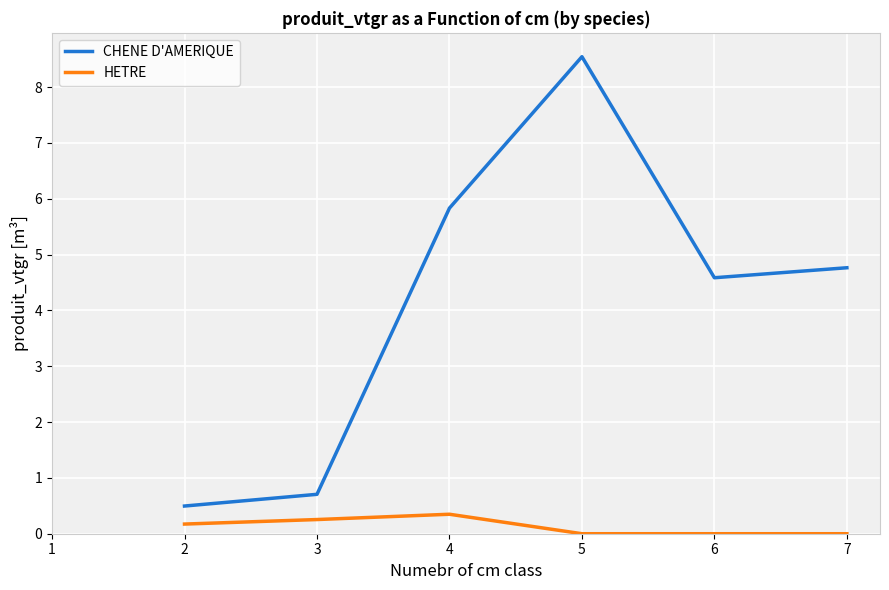

How many interior local valleys does the CHENE D'AMERIQUE series have?

1